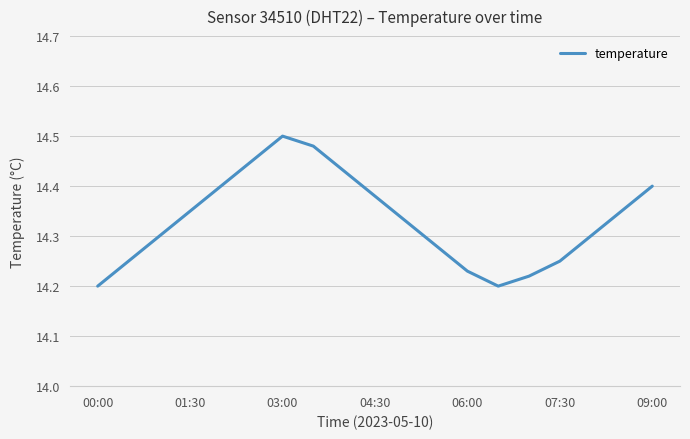

What is the difference between the maximum and minimum values?

0.3